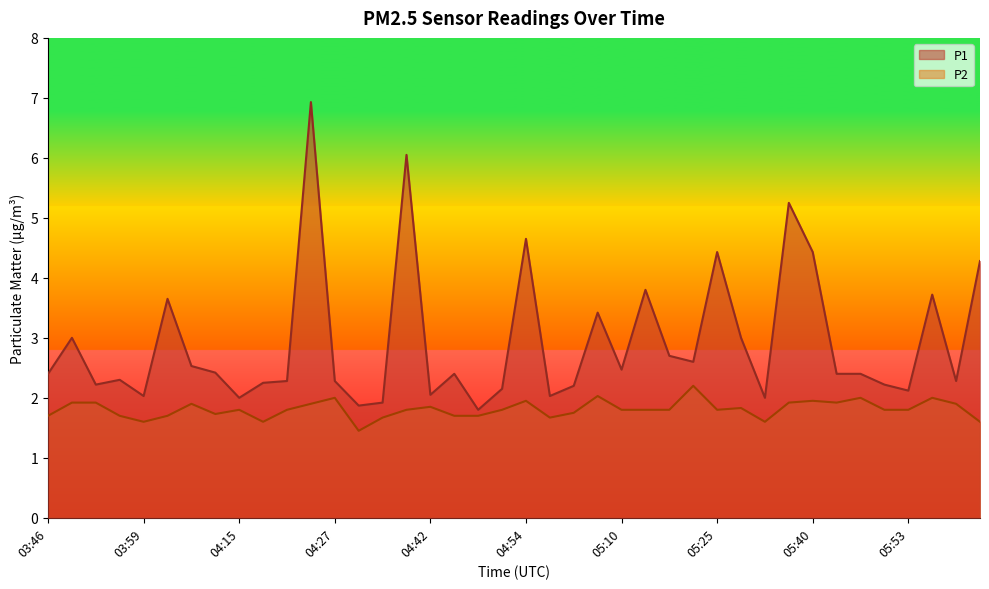

True or false: P1 has a value of 3.4 at 05:04.

True